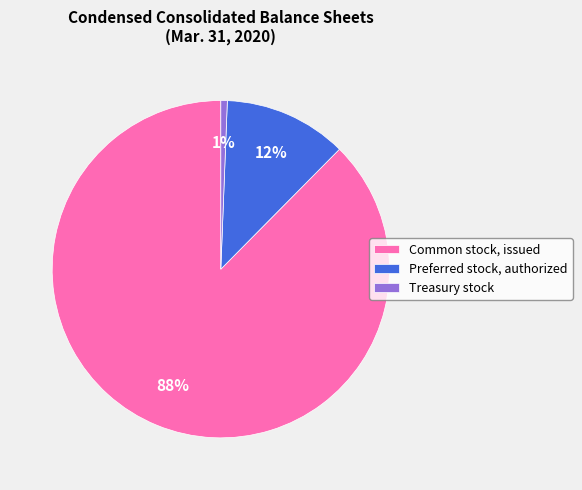

True or false: Preferred stock, authorized accounts for 12% of the total.

True